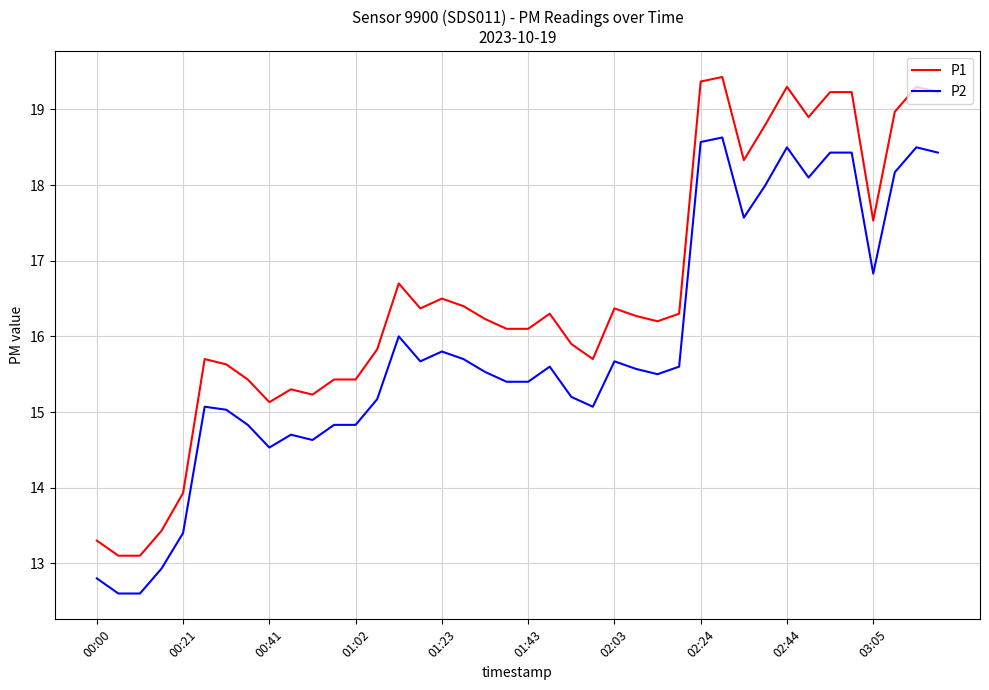

True or false: P2 has more than 1 interior local peaks.

True